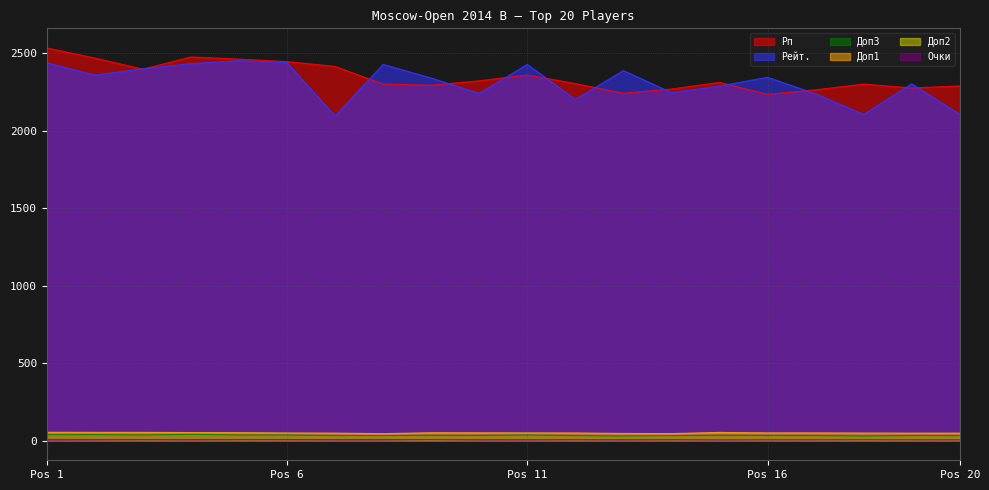

True or false: Доп3 and Очки intersect in this chart.

False